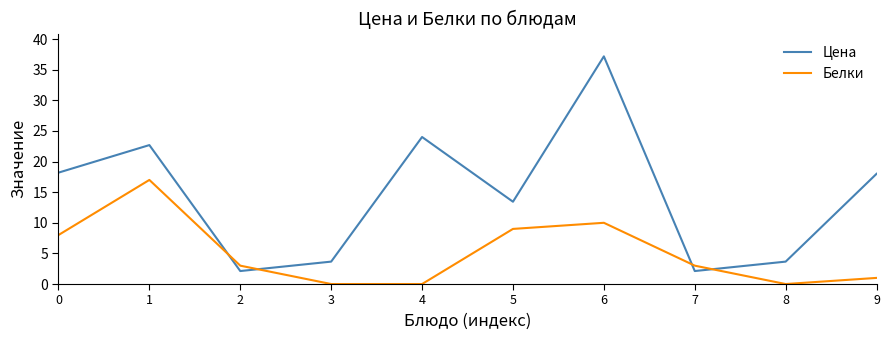

Reading left to right, list all the values displayed in this chart.

Цена: 18.2	22.7	2.1	3.7	24.0	13.4	37.2	2.1	3.7	18.0
Белки: 8.0	17.0	3.0	0.0	0.0	9.0	10.0	3.0	0.0	1.0